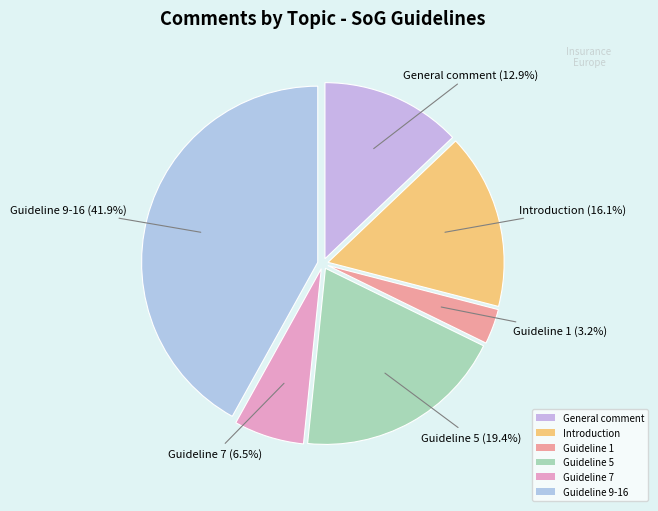

Which slice is the smallest?

Guideline 1